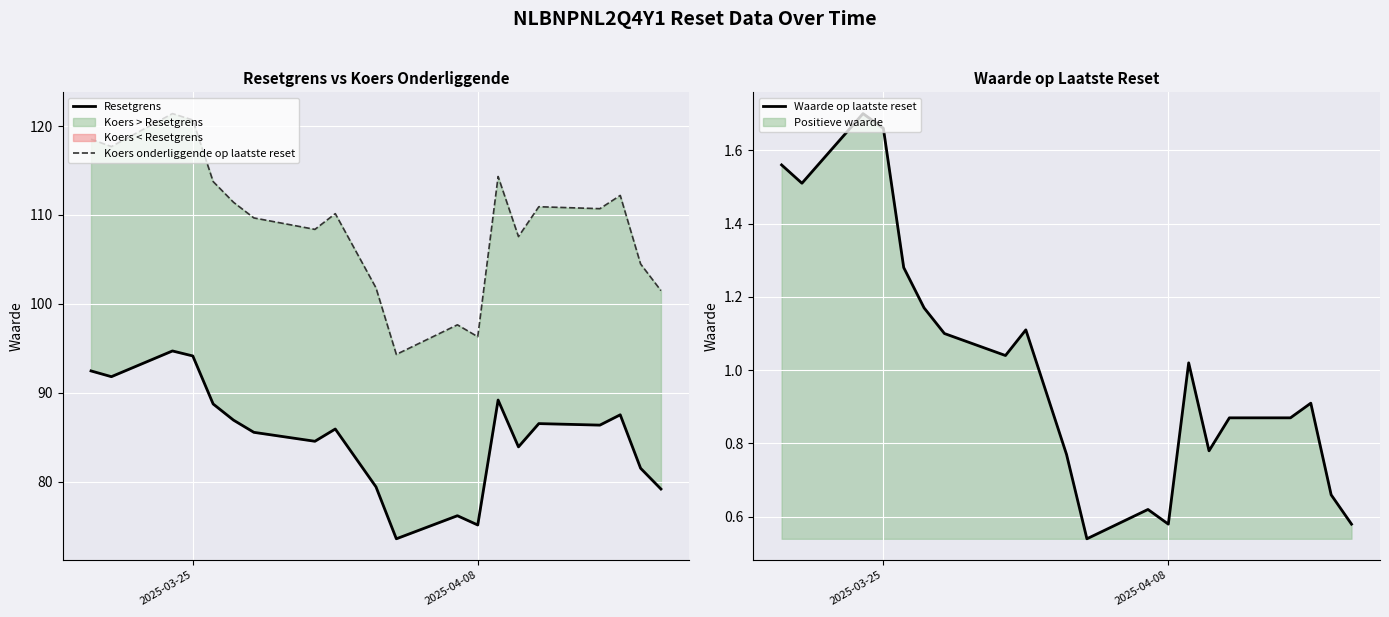

Rank the series by their average value, from lowest to highest.

Waarde op laatste reset, Resetgrens, Koers onderliggende op laatste reset